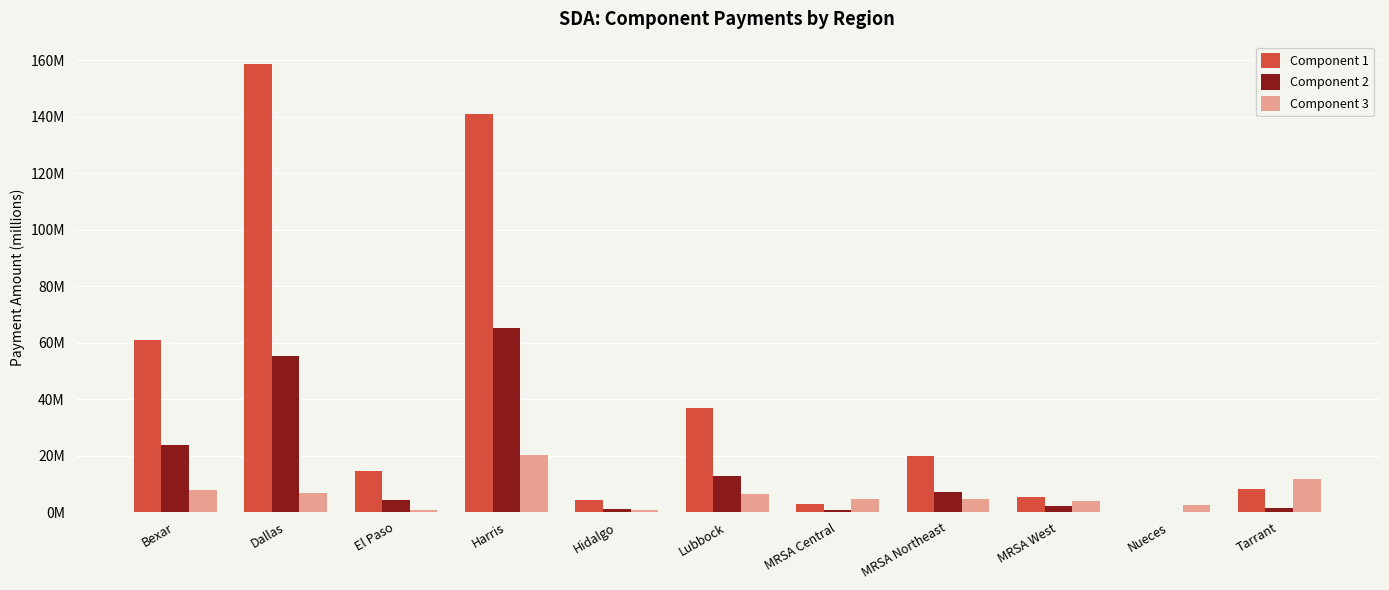

What is the spread (max minus min) of values at Bexar?

53251102.5